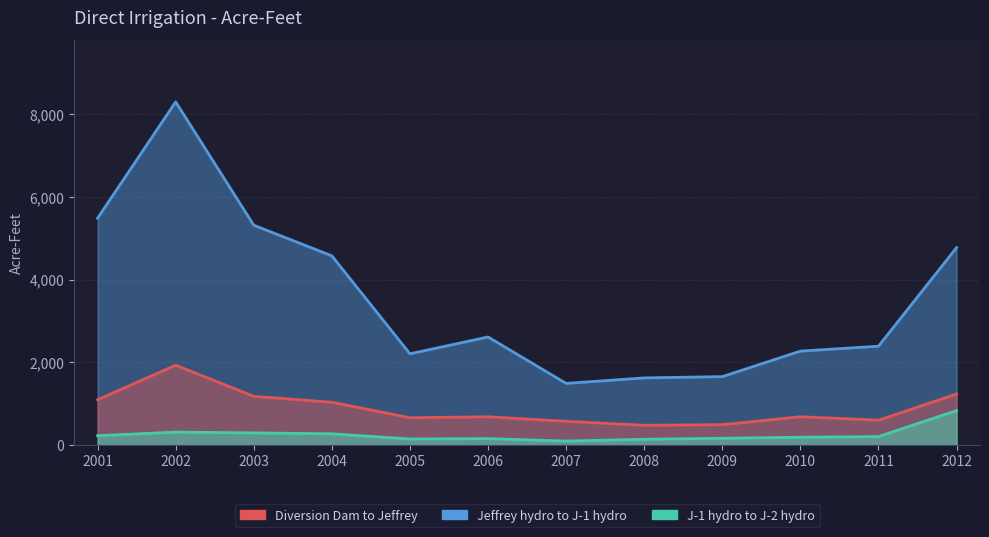

What is the sum of the Jeffrey hydro to J-1 hydro values at 2012 and 2006?

7386